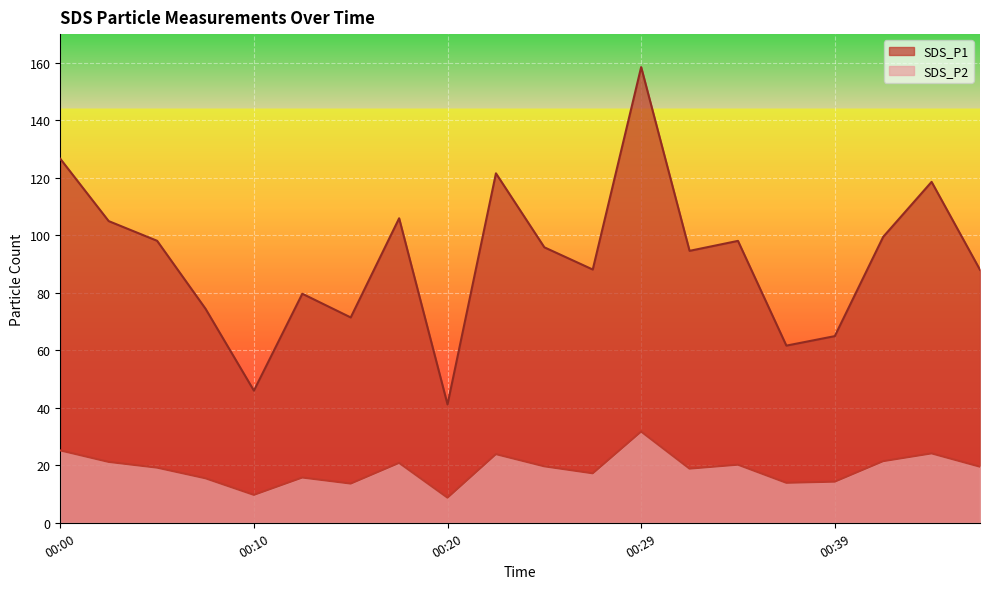

What is the difference between the SDS_P1 values at 00:03 and 00:42?

5.5